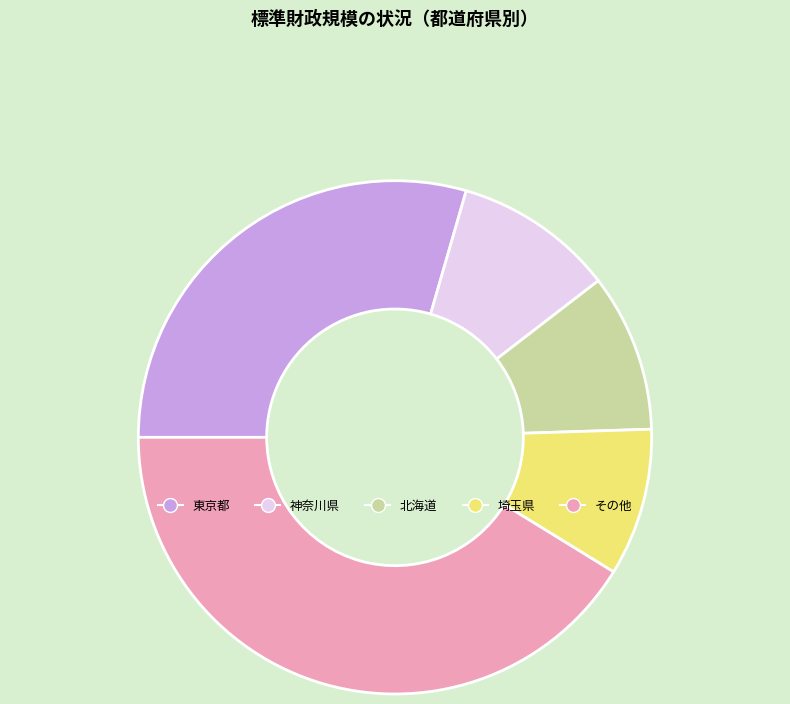

Does any single category account for the majority?

No